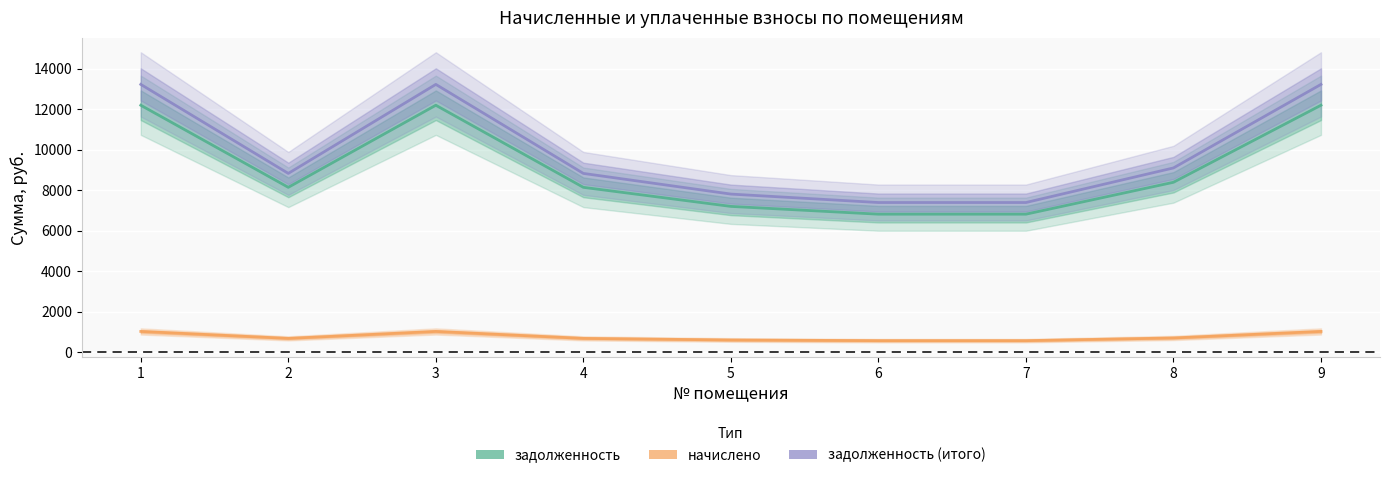

Reading right to left, extract all data points from this chart.

задолженность: 9=12192.0	8=8390.4	7=6816.0	6=6816.0	5=7200.0	4=8140.8	3=12192.0	2=8140.8	1=12192.0
начислено: 9=1028.7	8=707.9	7=575.1	6=575.1	5=607.5	4=686.9	3=1028.7	2=686.9	1=1028.7
задолженность_итого: 9=13220.7	8=9098.3	7=7391.1	6=7391.1	5=7807.5	4=8827.7	3=13220.7	2=8827.7	1=13220.7